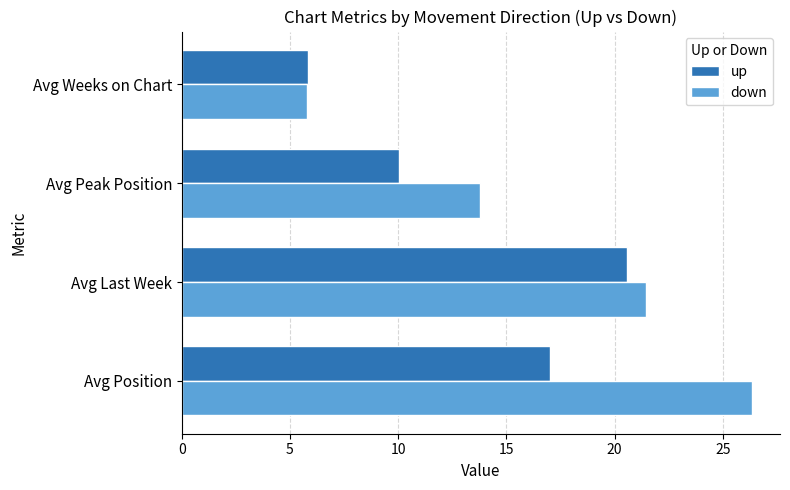

At which label is down closest to 16?

Avg Peak Position